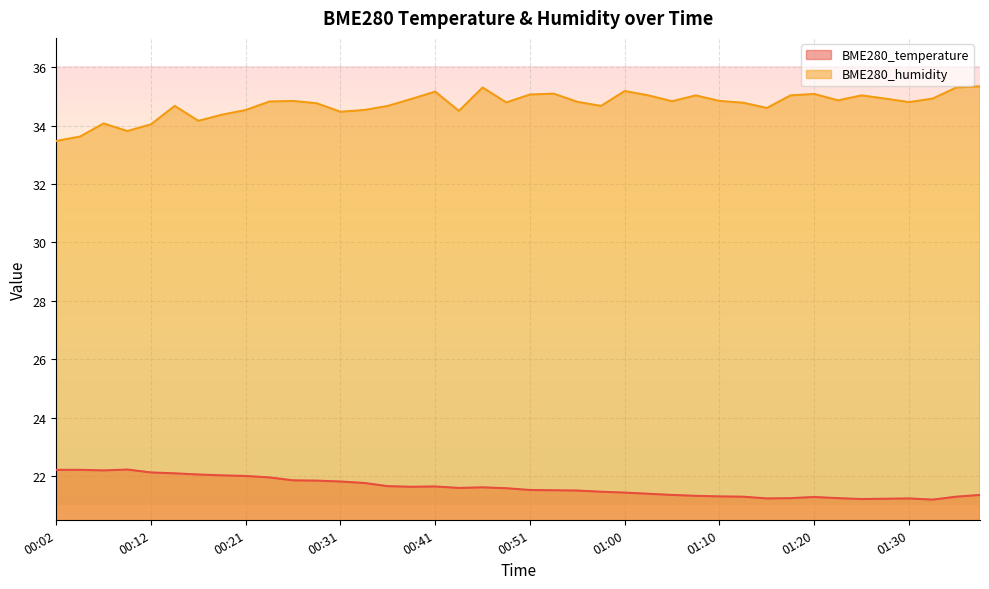

Rank the series at 01:37 from lowest to highest value.

BME280_temperature, BME280_humidity